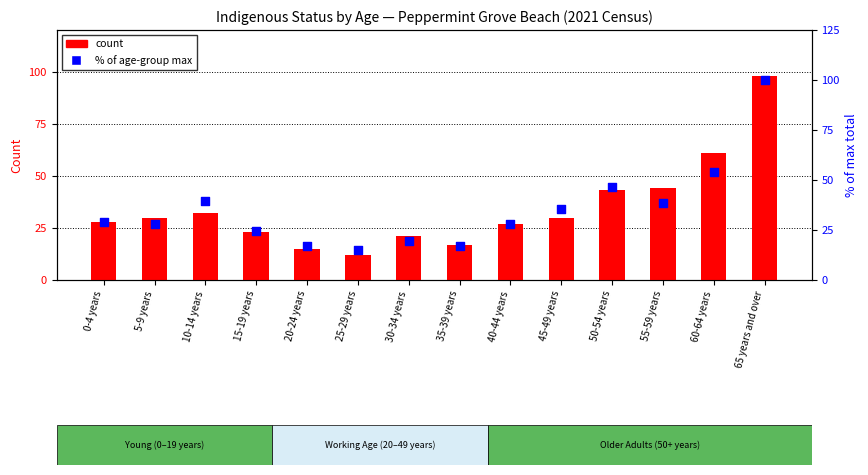

Which series contains the highest Y value?

Total Persons (% of max)